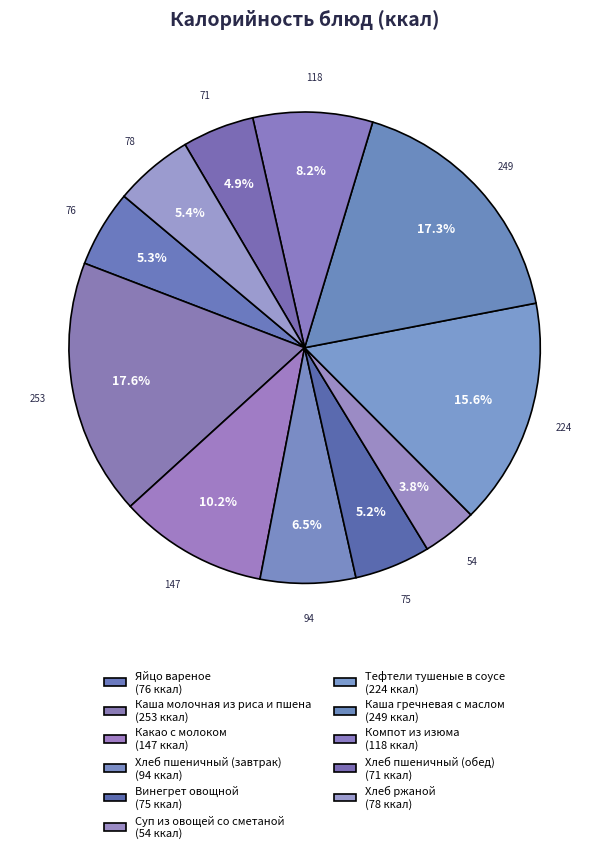

Rank the categories by value from highest to lowest.

Каша молочная из риса и пшена, Каша гречневая с маслом, Тефтели тушеные в соусе, Какао с молоком, Компот из изюма, Хлеб пшеничный (завтрак), Хлеб ржаной, Яйцо вареное, Винегрет овощной, Хлеб пшеничный (обед), Суп из овощей со сметаной